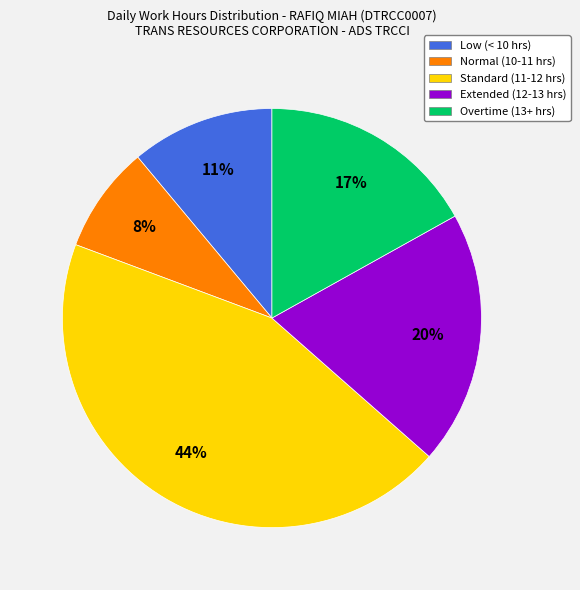

Is there any slice that represents more than half of the pie?

No